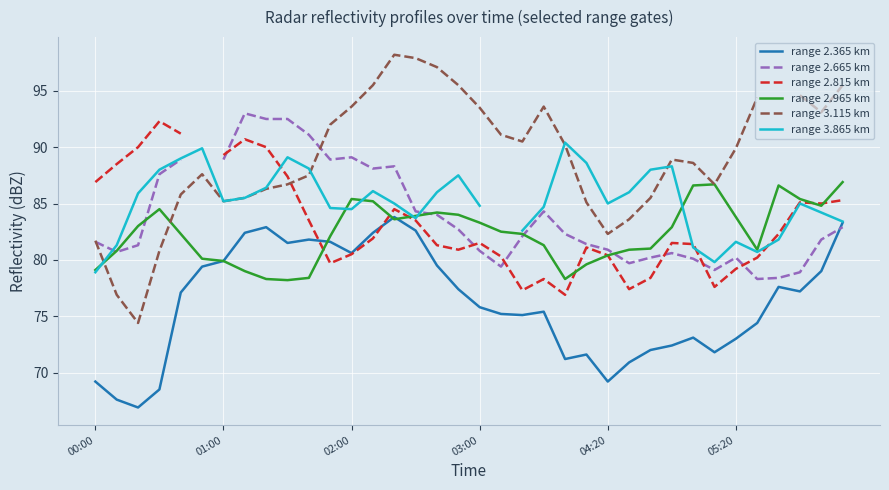

The value of range 2.365 km at 02:00 is 17.9. True or false?

False